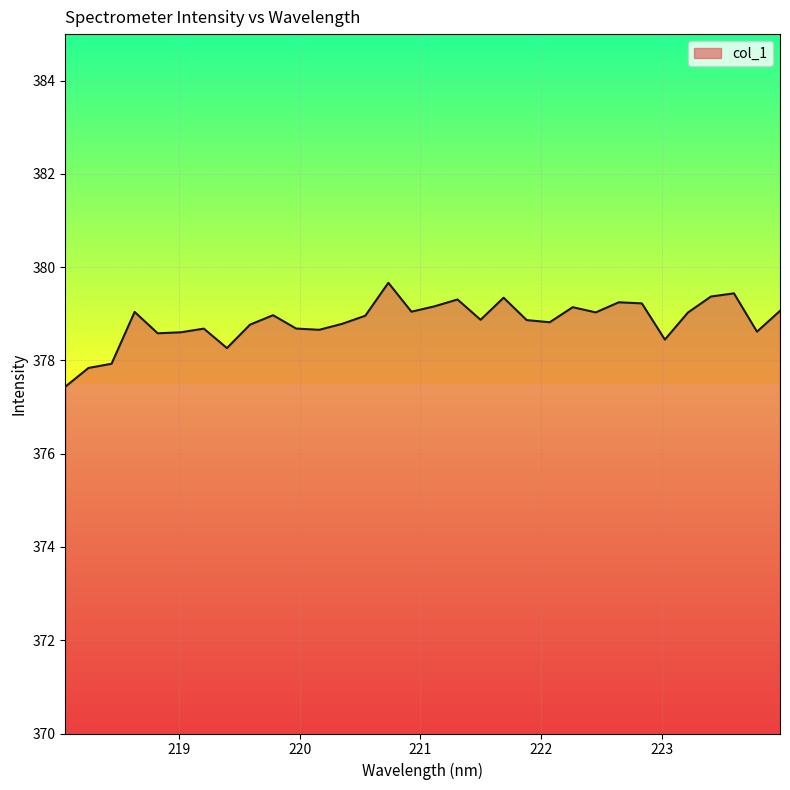

What is the maximum value shown in the chart?

379.7